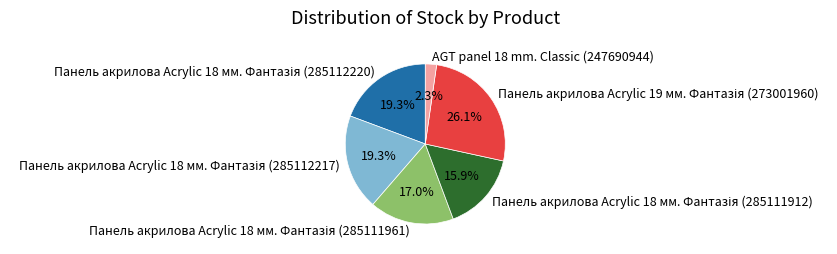

What is the smallest slice in the pie chart?

AGT panel 18 mm. Classic (247690944)